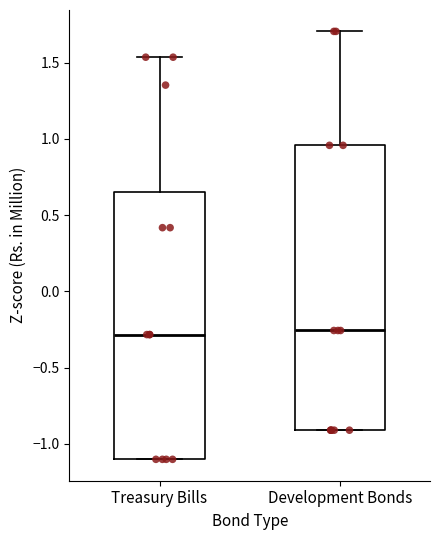

Reading left to right, transcribe this box plot: for each box, give where its median line is, the range the box spans, and where its two whiskers end, as read against the y-axis. The values are not printed on the chart, so give them approximately, as read against the axis.

Treasury Bills: median -0.30, box -1.10 to 0.65, whiskers -1.10 to 1.55
Development Bonds: median -0.25, box -0.90 to 0.95, whiskers -0.90 to 1.70